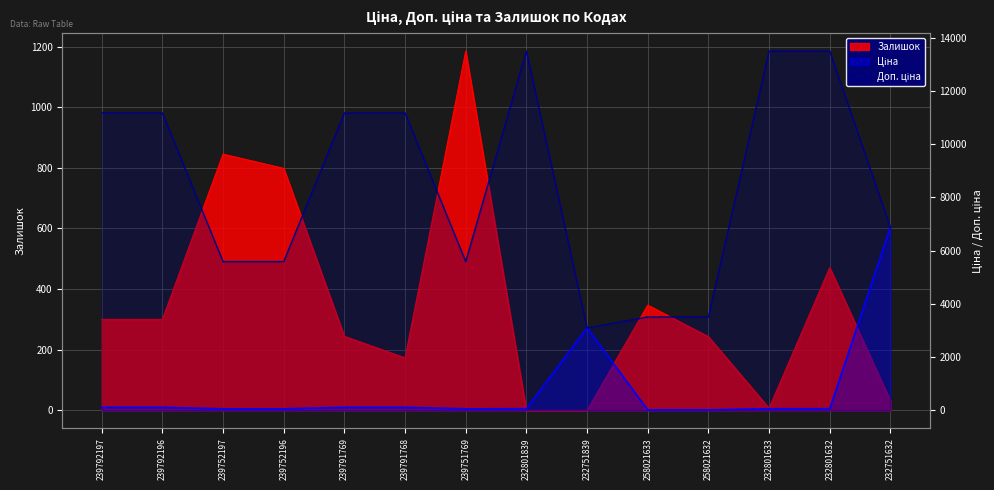

True or false: Залишок has a value of 173.0 at 239791768.

True